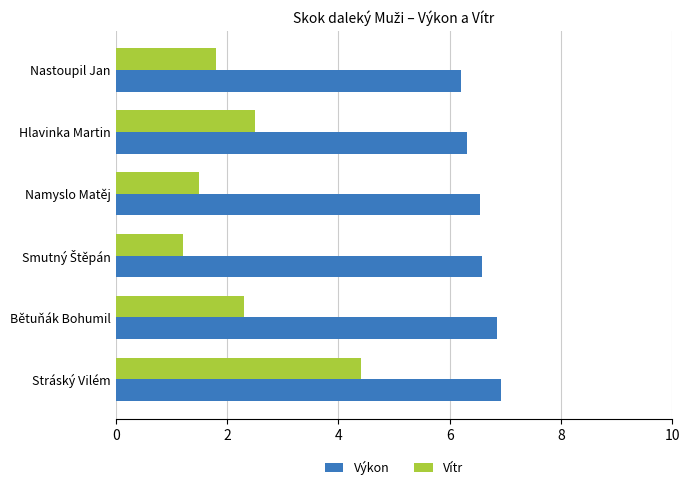

Rank the series by their maximum value, from lowest to highest.

Vítr, Výkon